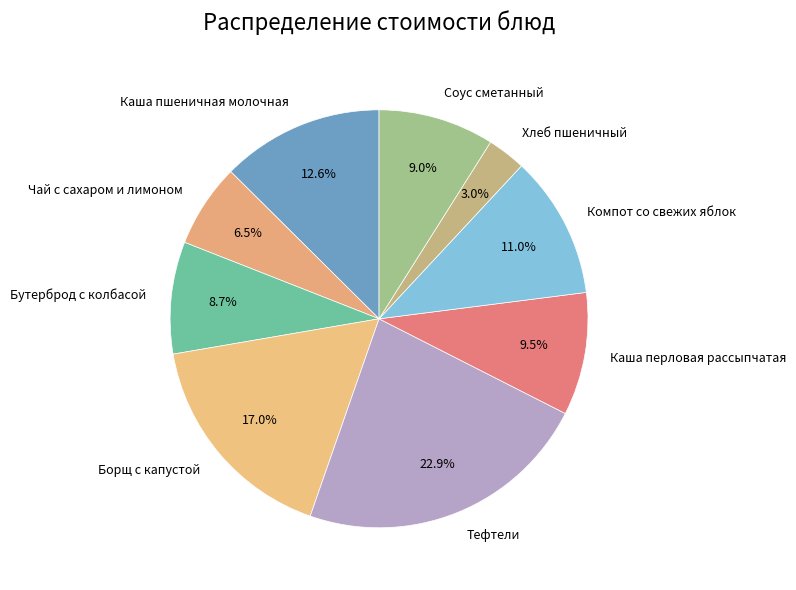

Is the sum of Бутерброд с колбасой and Компот со свежих яблок greater than half?

No